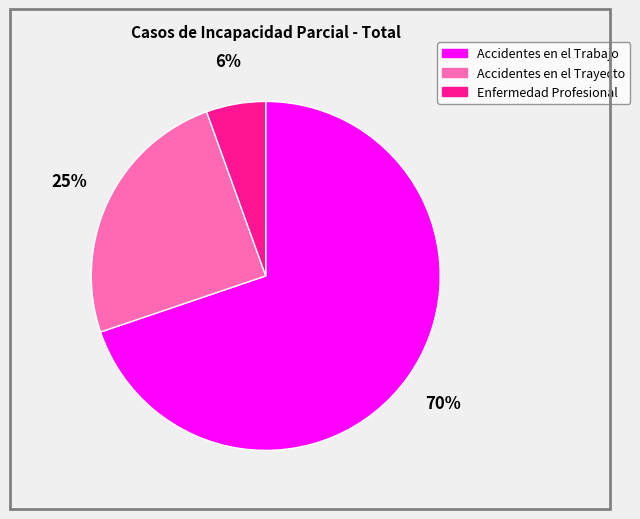

To the nearest percent, what portion does Accidentes en el Trayecto represent?

25%